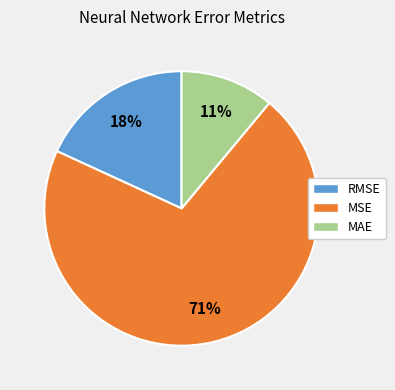

To the nearest percent, what portion does RMSE represent?

18%